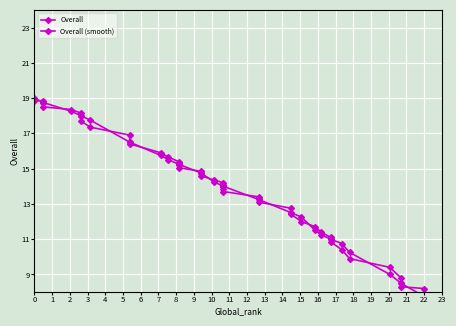

Reading left to right, extract all data points from this chart.

Overall: 19.0	18.8	18.8	18.8	18.2	18.0	18.0	17.8	16.5	16.5	15.8	15.5	15.2	15.2	15.2	14.8	14.8	14.2	14.0	14.0	14.0	14.0	14.0	14.0	14.0	13.2	13.2	12.5	12.5	12.2	11.5	11.2	11.0	11.0	10.8	10.2	9.0	8.5	8.5	7.8
Overall (smooth): 18.9	18.9	18.7	18.5	18.4	18.1	17.7	17.4	16.9	16.4	15.9	15.7	15.4	15.2	15.1	14.8	14.6	14.3	14.2	14.1	14.0	14.0	14.0	13.8	13.7	13.4	13.1	12.8	12.4	12.0	11.7	11.4	11.1	10.8	10.4	9.9	9.4	8.8	8.3	8.2